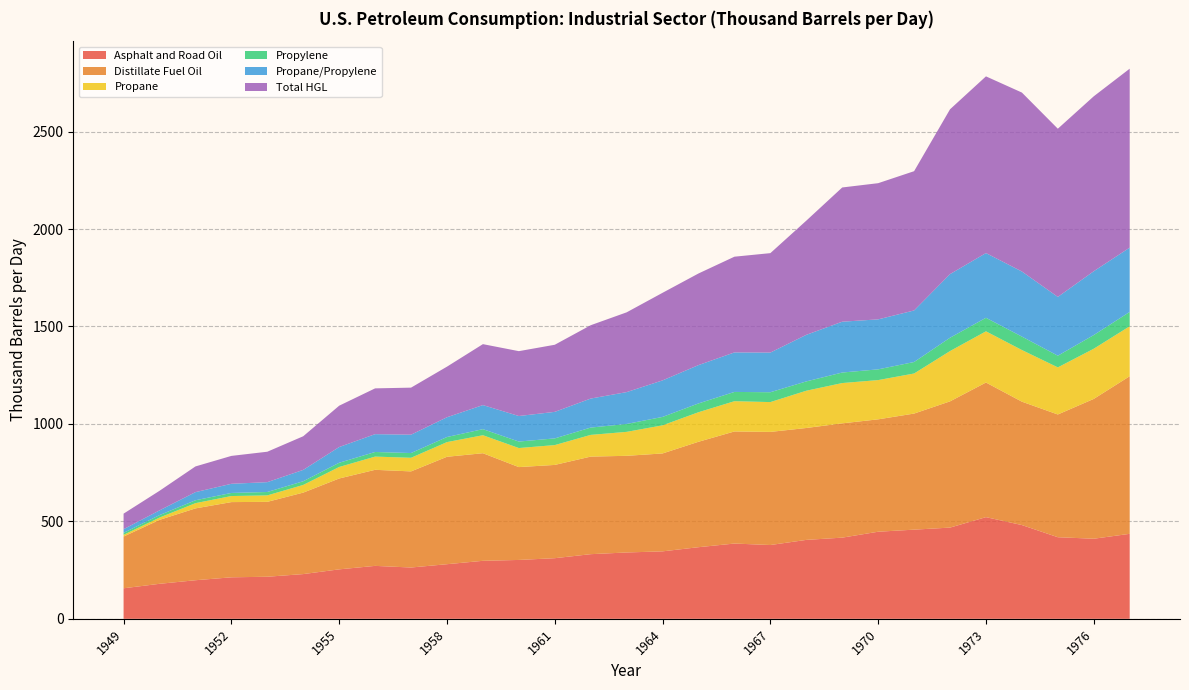

Reading right to left, list all the values displayed in this chart.

Asphalt and Road Oil: 436.1	411.0	418.7	481.1	521.7	468.1	457.6	446.9	416.6	405.0	378.7	386.3	367.6	346.2	340.5	331.7	311.1	302.1	297.7	280.3	263.3	271.7	253.8	229.6	215.9	213.0	198.0	179.7	156.7
Distillate Fuel Oil: 808.7	717.5	629.8	633.1	690.8	647.7	595.6	576.7	586.5	574.2	580.4	575.2	541.0	502.4	496.0	500.6	478.6	476.4	552.1	551.2	493.2	492.9	466.2	418.1	384.3	385.9	368.6	328.1	265.5
Propane: 256.3	257.5	241.7	265.1	262.8	258.1	205.6	201.4	206.8	191.2	153.0	155.3	151.7	144.3	122.9	111.4	101.8	97.8	92.3	75.3	69.9	67.9	59.1	39.4	33.1	31.1	26.9	11.8	8.9
Propylene: 73.6	70.1	59.9	68.9	69.4	68.4	58.9	55.0	54.0	47.8	50.5	47.5	45.1	43.2	40.5	37.5	34.3	33.3	31.2	26.1	24.3	23.6	21.6	18.8	17.4	15.8	14.9	12.5	10.0
Propane/Propylene: 329.9	327.6	301.7	334.0	332.1	326.5	264.5	256.5	260.8	239.0	203.6	202.8	196.7	187.5	163.4	148.9	136.1	131.1	123.5	101.4	94.2	91.5	80.7	58.3	50.5	47.0	41.7	24.3	18.9
Total HGL: 918.2	897.6	863.0	918.2	906.7	845.7	714.6	698.8	688.8	585.8	510.2	491.1	470.1	449.4	409.3	376.3	344.3	332.8	312.7	259.6	241.4	234.9	212.1	172.6	156.1	143.1	131.8	100.4	79.7